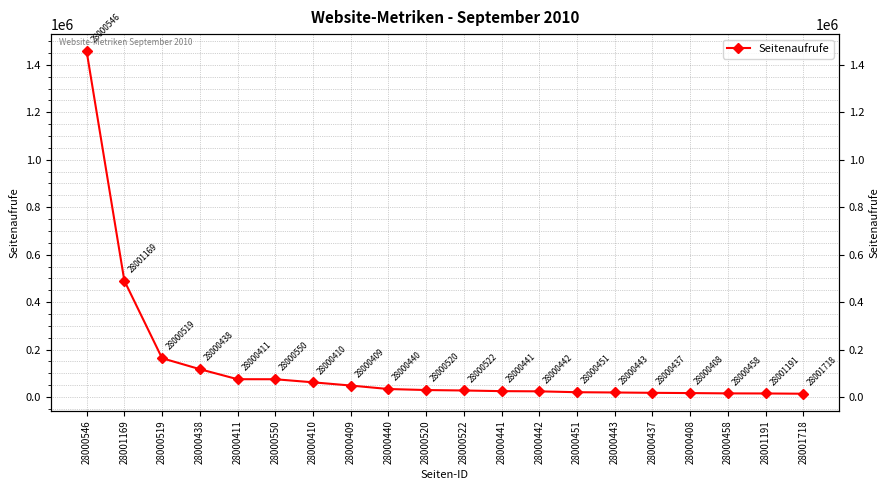

The chart shows a value of 25451 at 28000458. True or false?

False